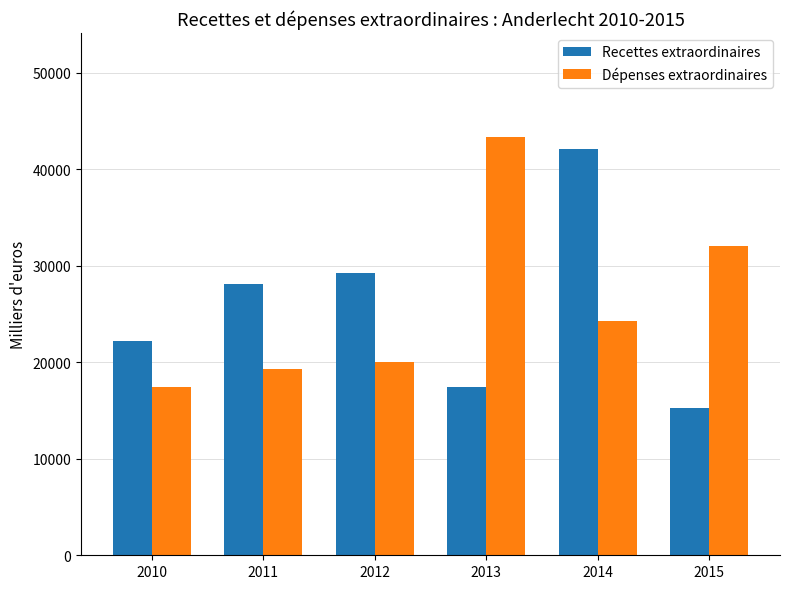

What are all the series names shown in the legend?

Recettes extraordinaires, Dépenses extraordinaires